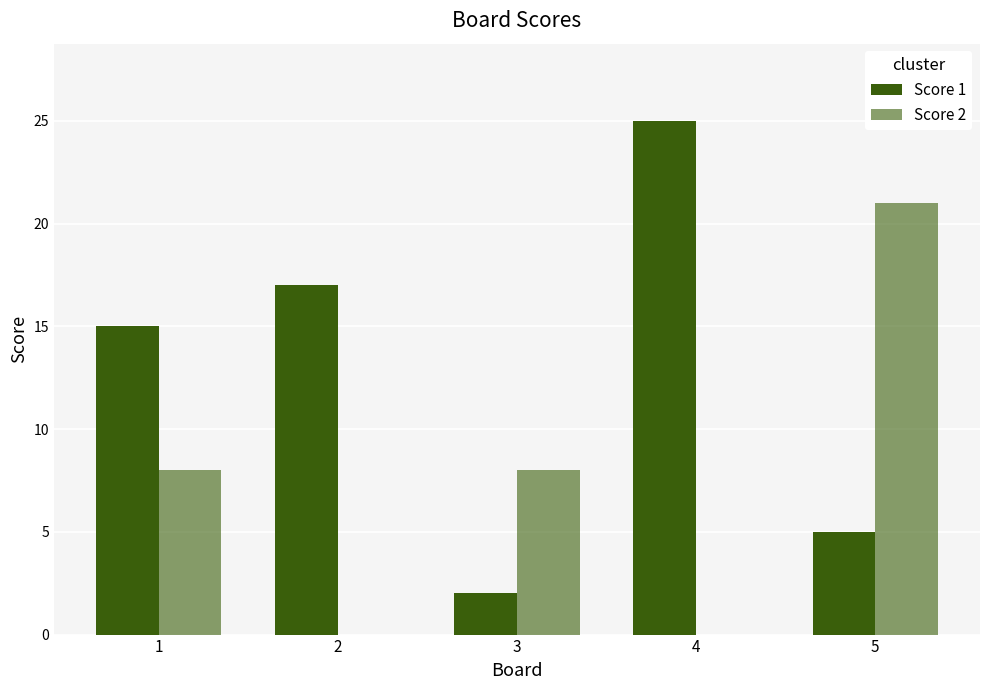

Count the number of categories in the chart.

5